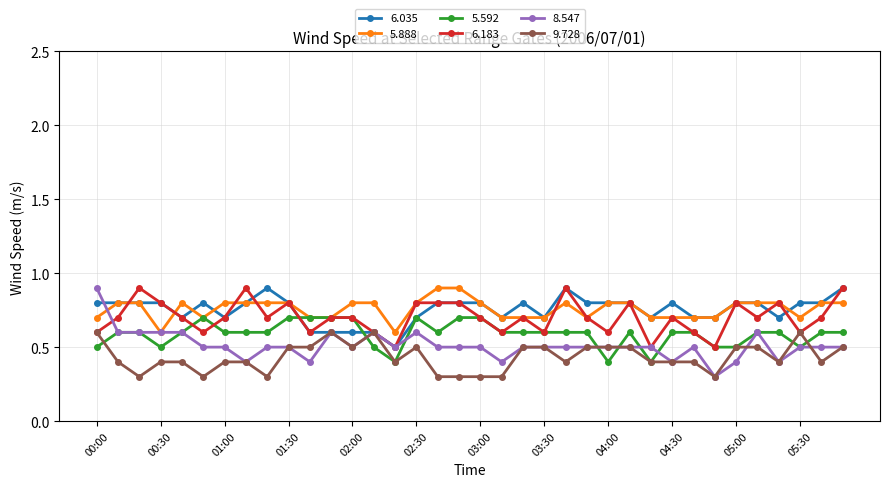

At how many categories does at least one series exceed 0?

36